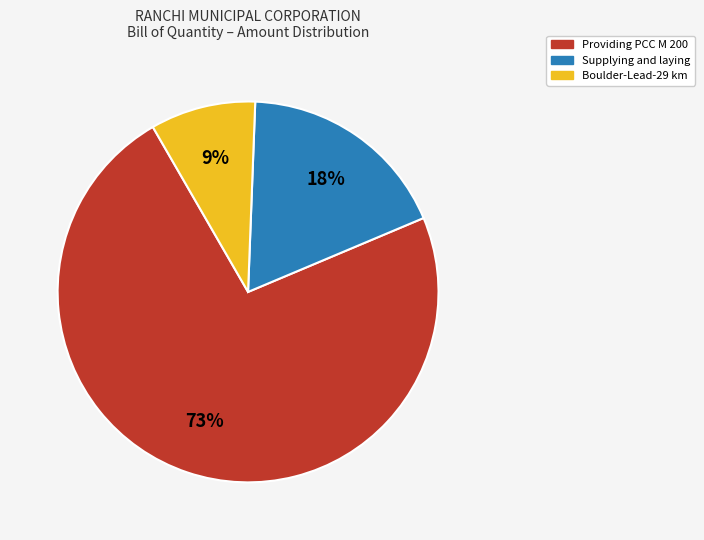

Is it true that Providing PCC M 200 is 84% of the pie?

False